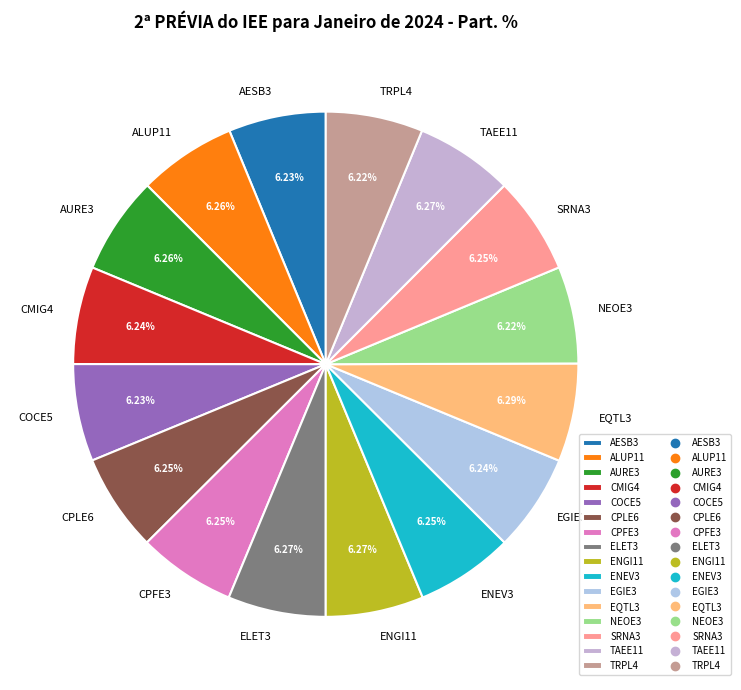

Do TRPL4 and SRNA3 together represent more than half of the pie?

No